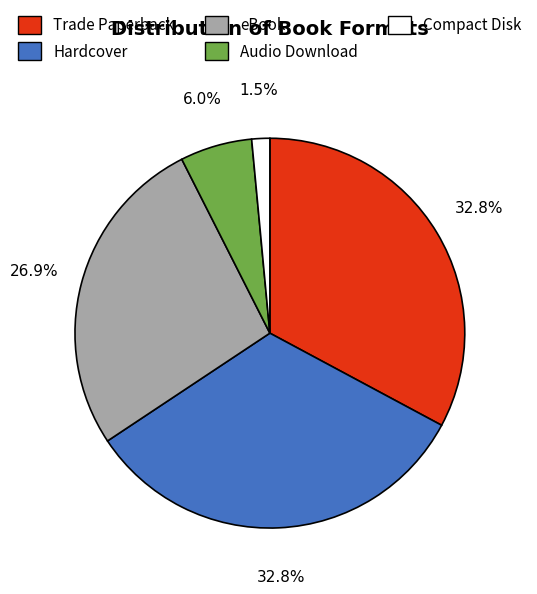

To the nearest percent, what is the average slice percentage?

20%